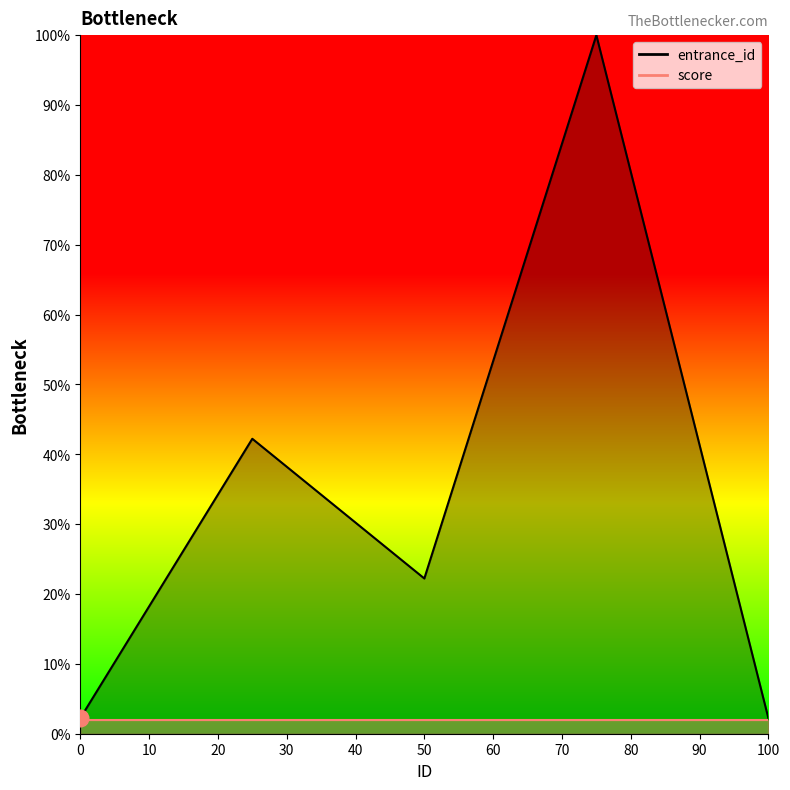

How many interior local valleys (lower than both neighbors) does the data have?

1